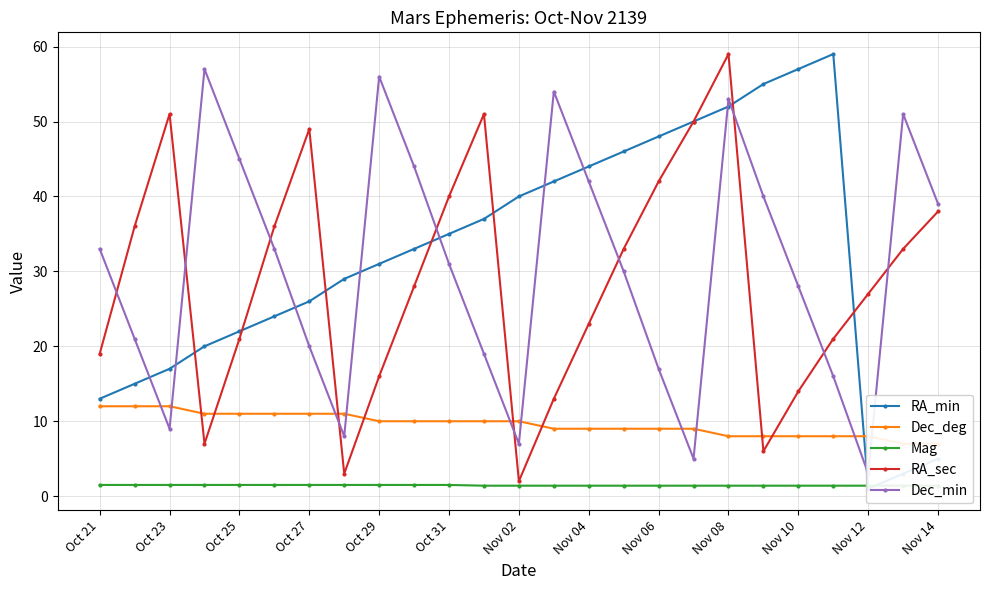

In Dec_min, how many points are lower than both neighbors (excluding endpoints)?

5